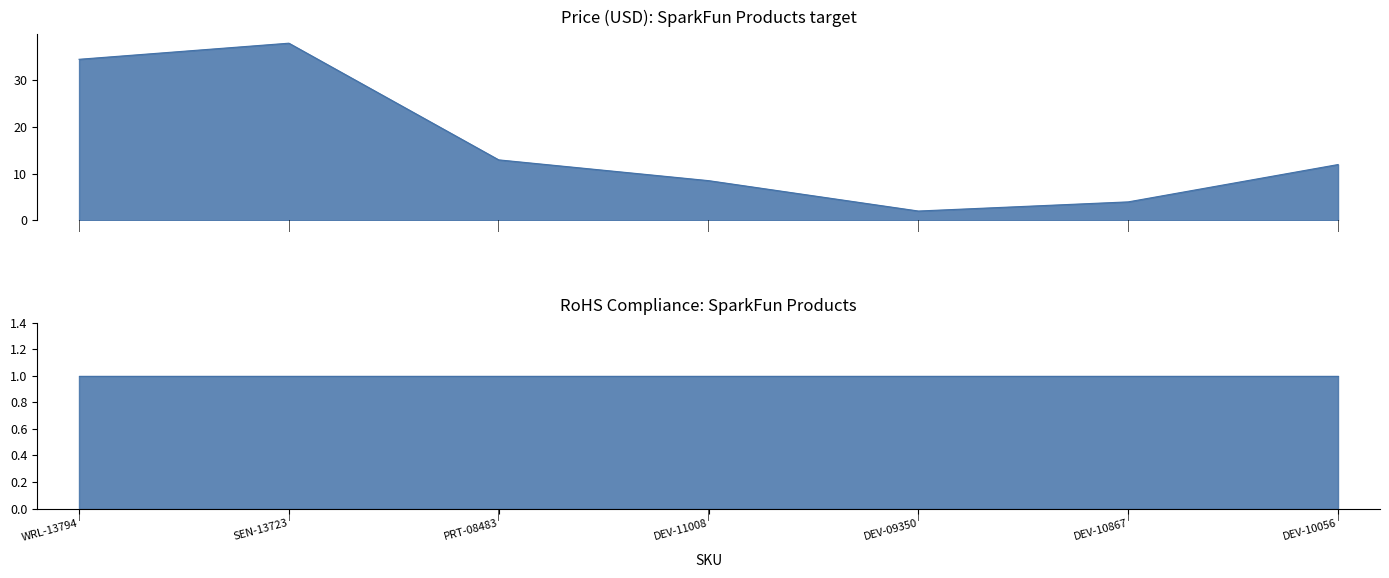

How many values exceed 11?

4